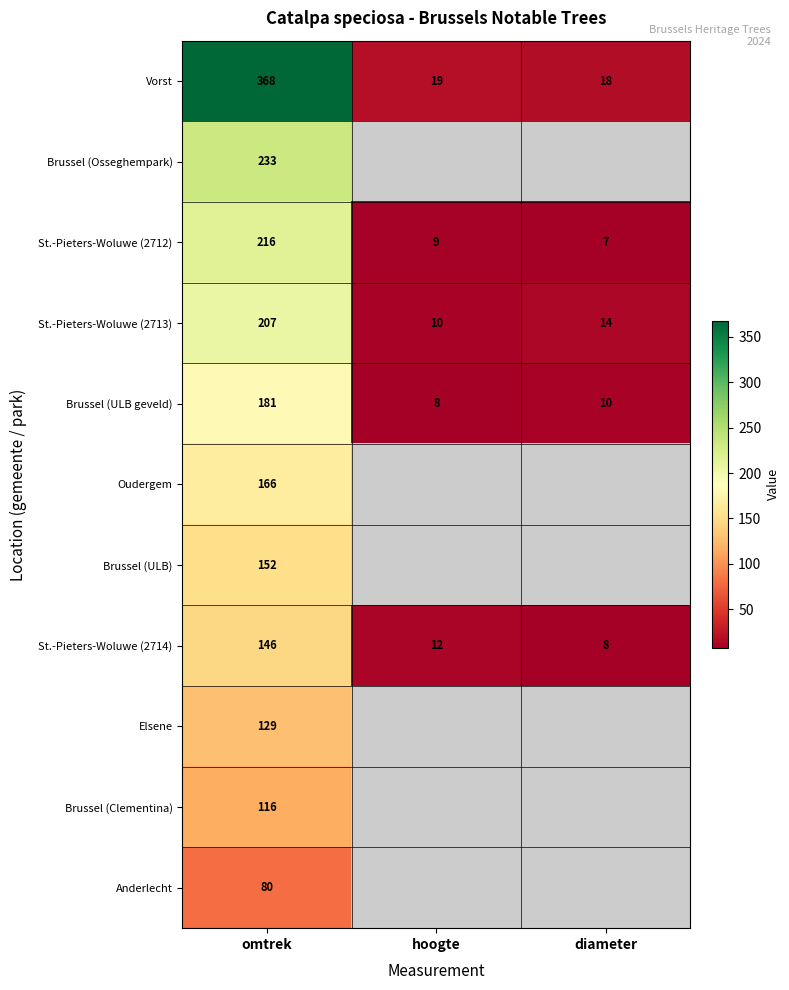

What is the smallest value displayed?

7.0